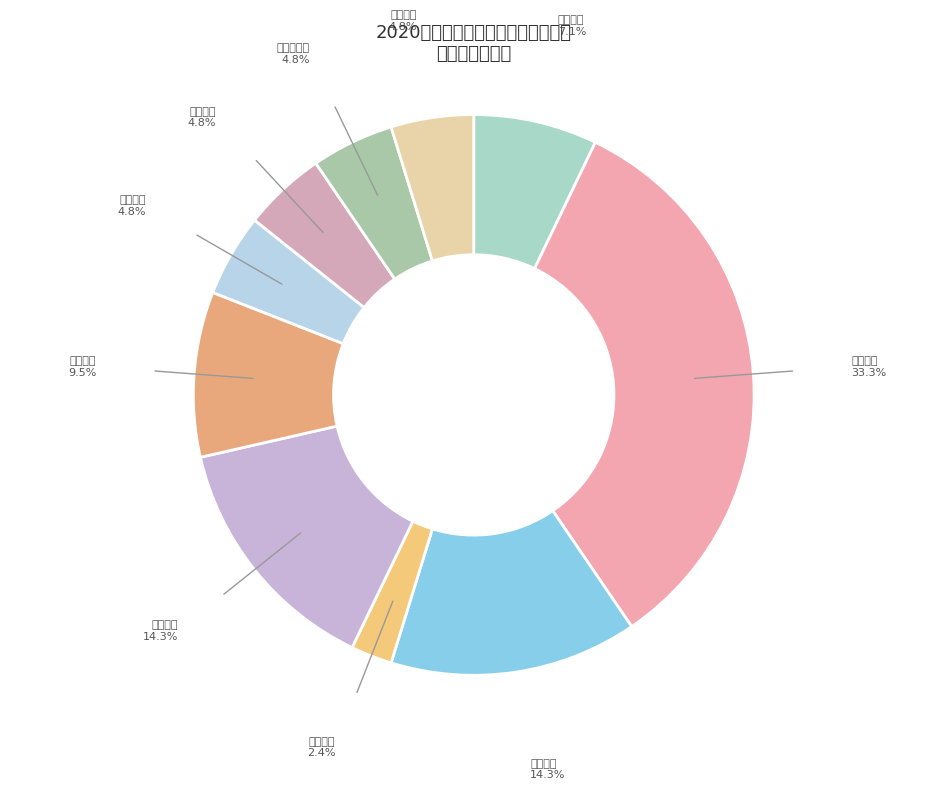

Is it true that 机电学院 is 26% of the pie?

False